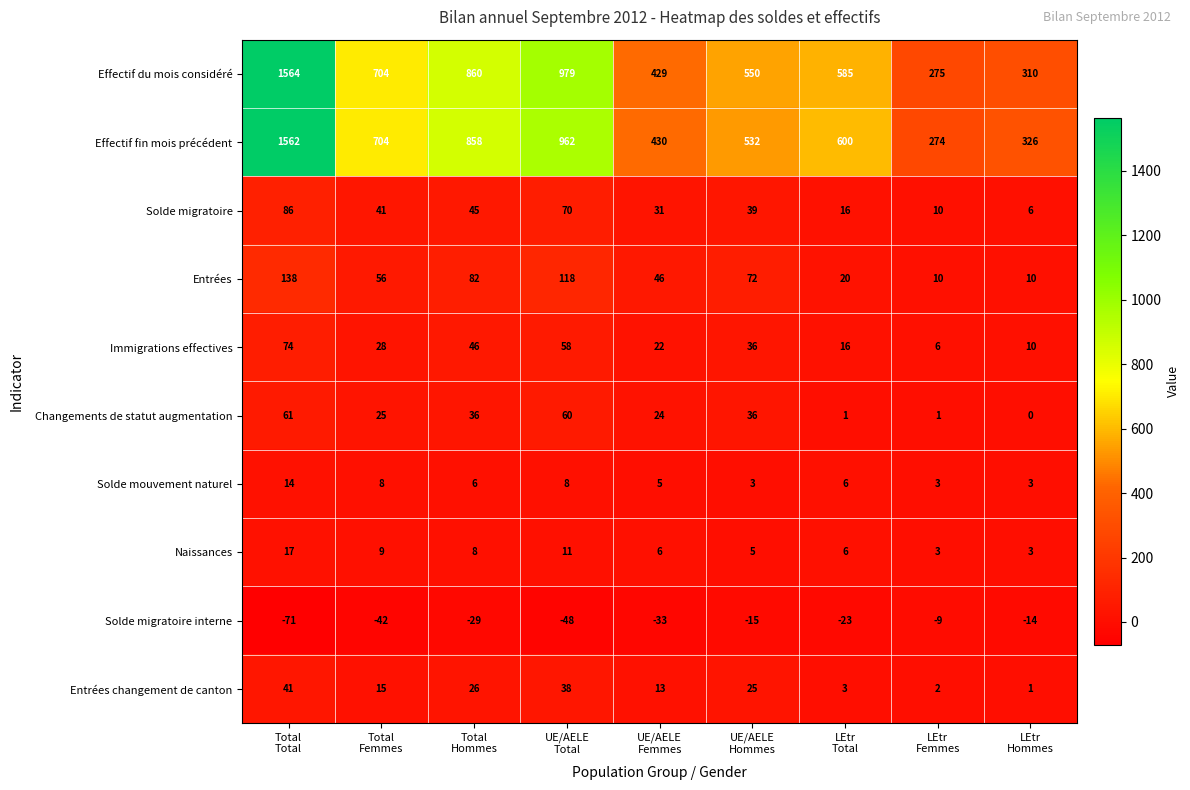

What is the highest value of the Effectif du mois considéré series?

1564